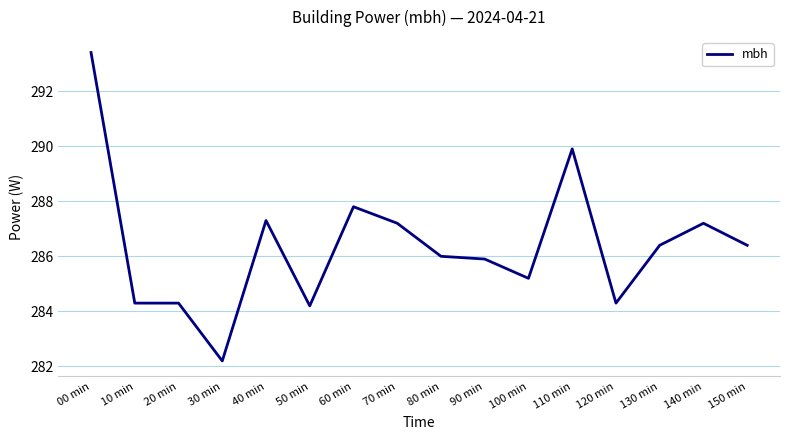

What is the change in value from 00 min to 10 min?

-9.1